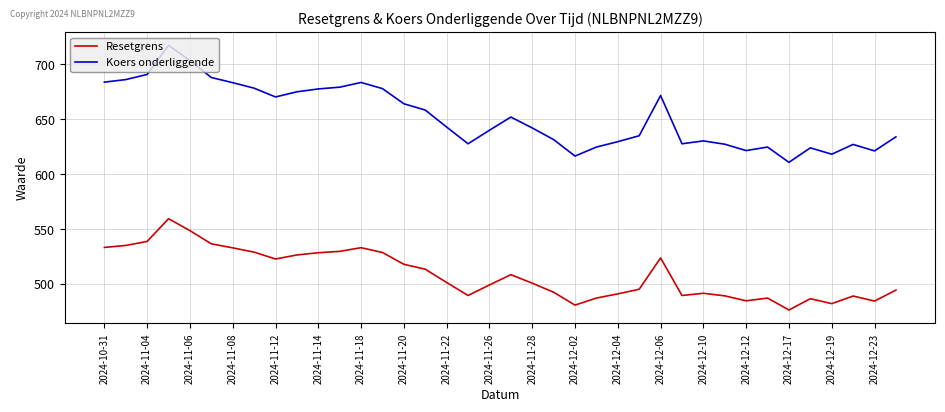

What is the lowest value of the Resetgrens series?

476.4